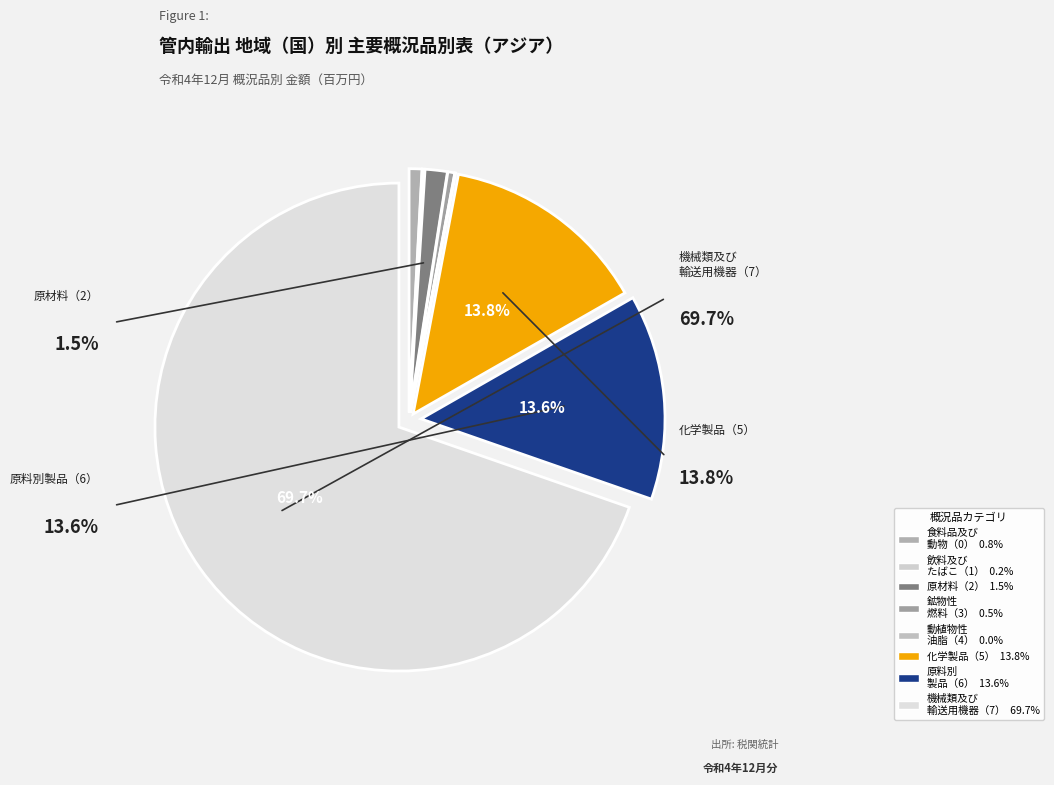

To the nearest percent, what is the difference between the largest and smallest slice percentages?

70%